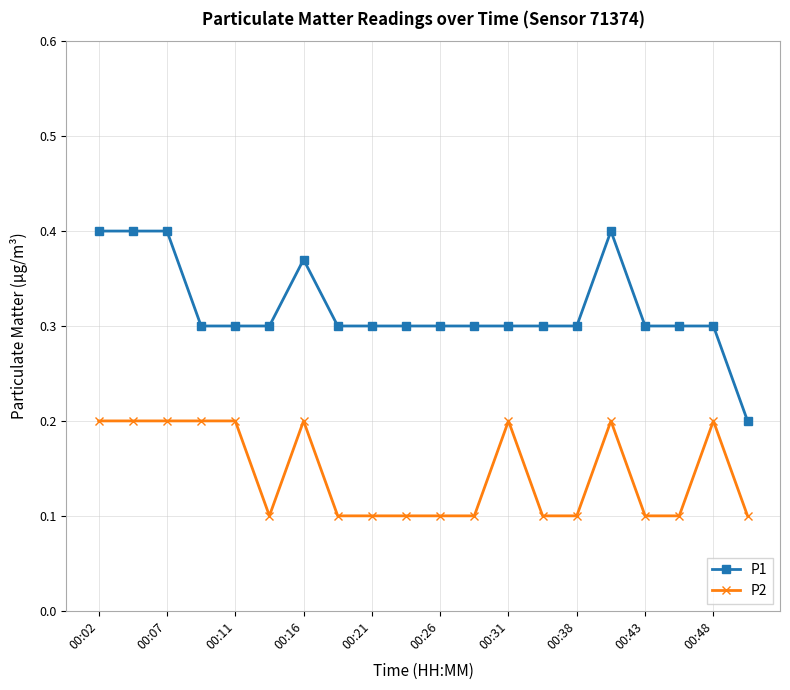

What is the value of the P2 point at the 10th from the left?

0.1